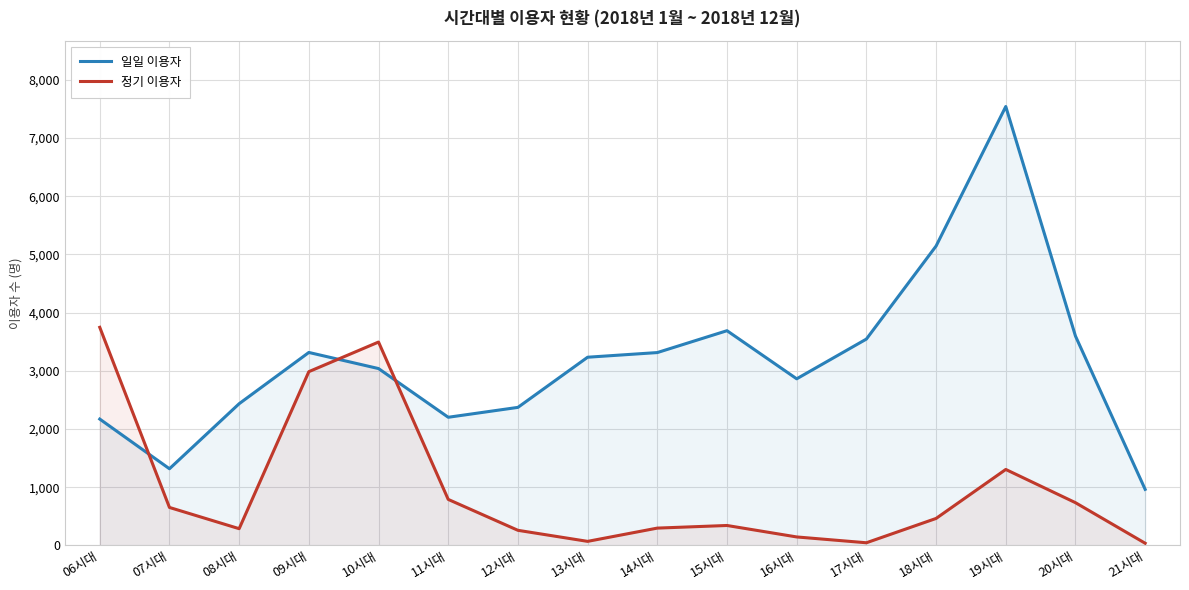

How many times do 정기 이용자 and 일일 이용자 cross each other?

3